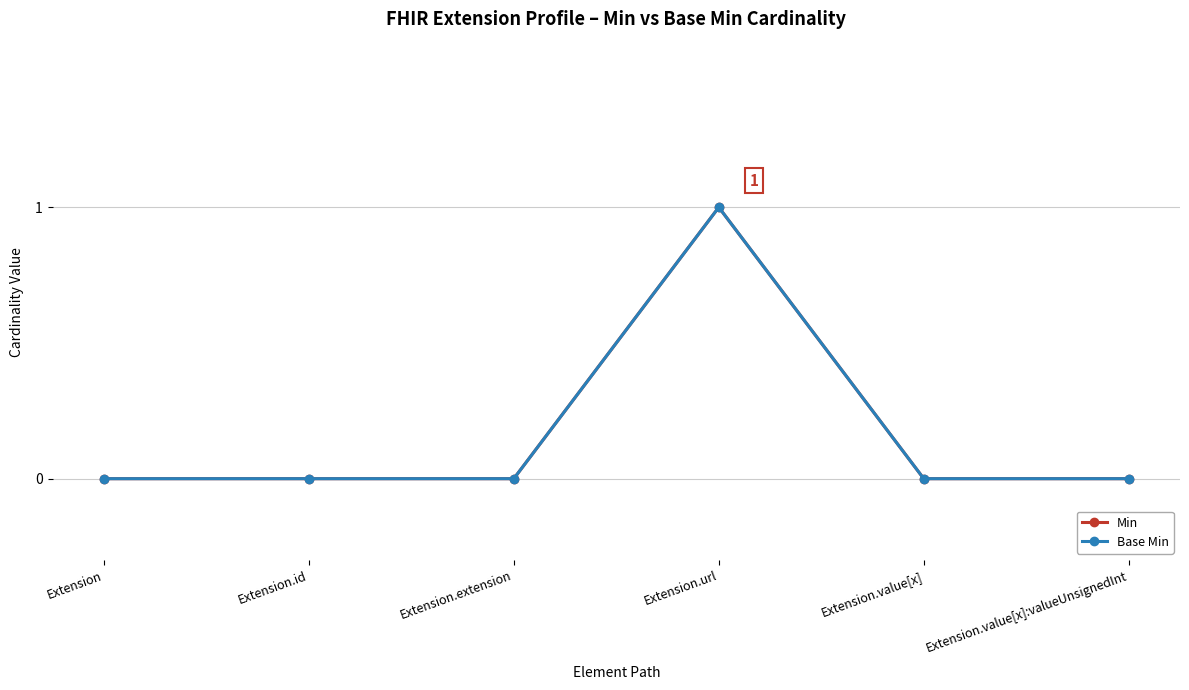

Between Extension.extension and Extension.value[x], which is larger?

Extension.extension